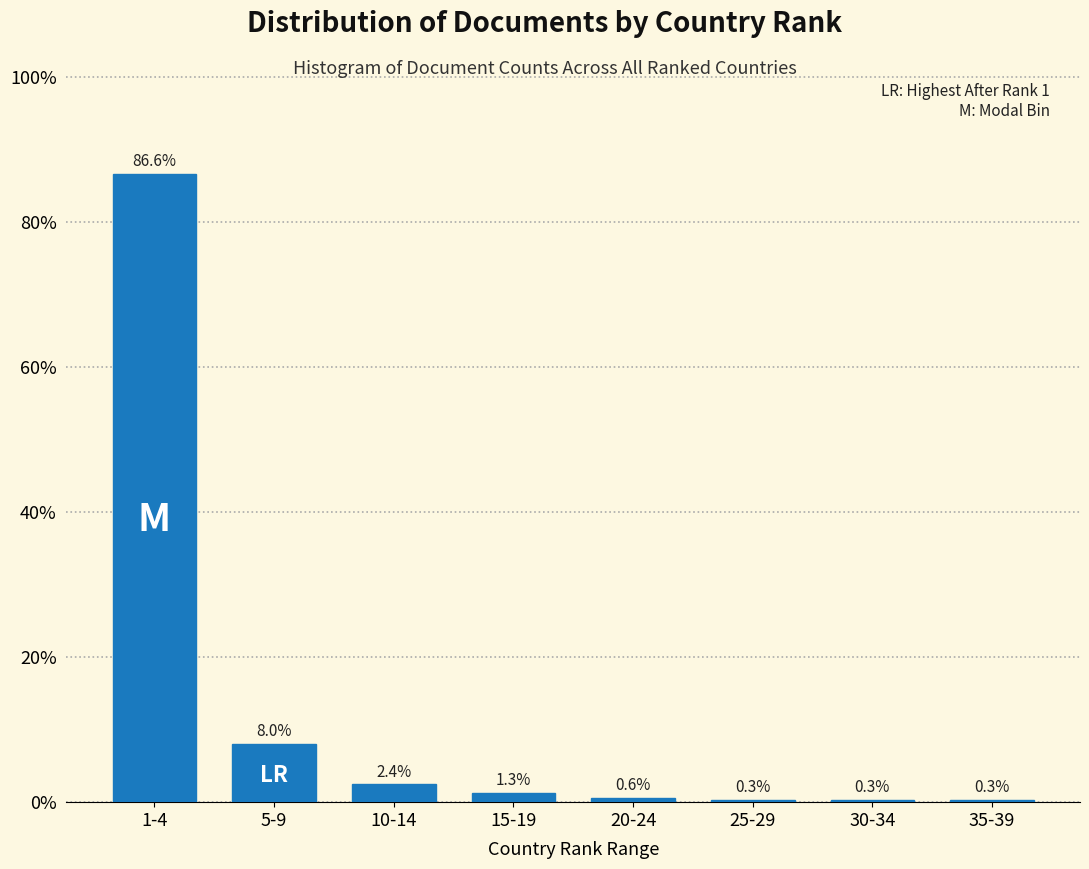

Reading left to right, what are all the values shown in this chart?

86.6	8.0	2.4	1.3	0.6	0.3	0.3	0.3